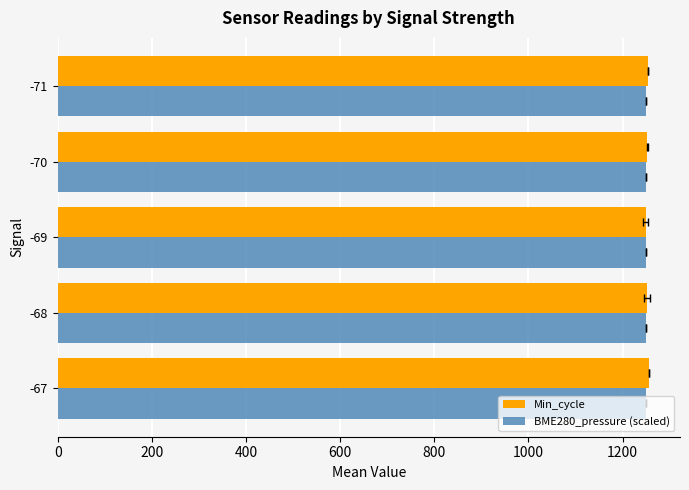

Which series has the largest total across all categories?

Min_cycle